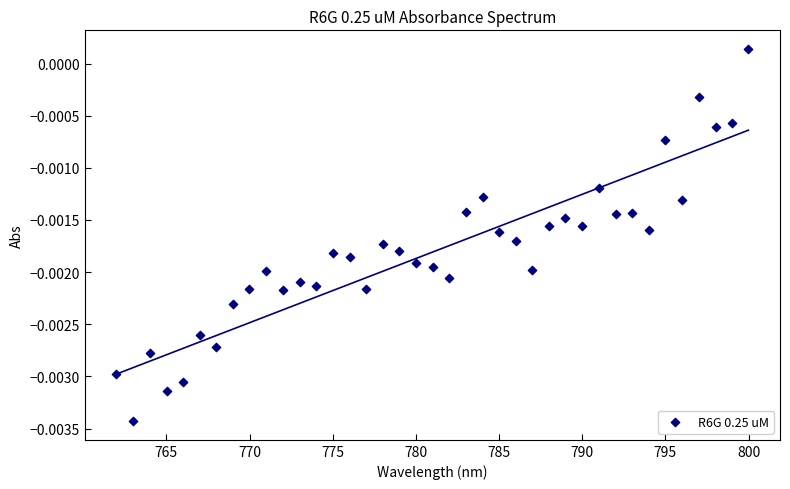

What is the range of X values (max minus min)?

38.0